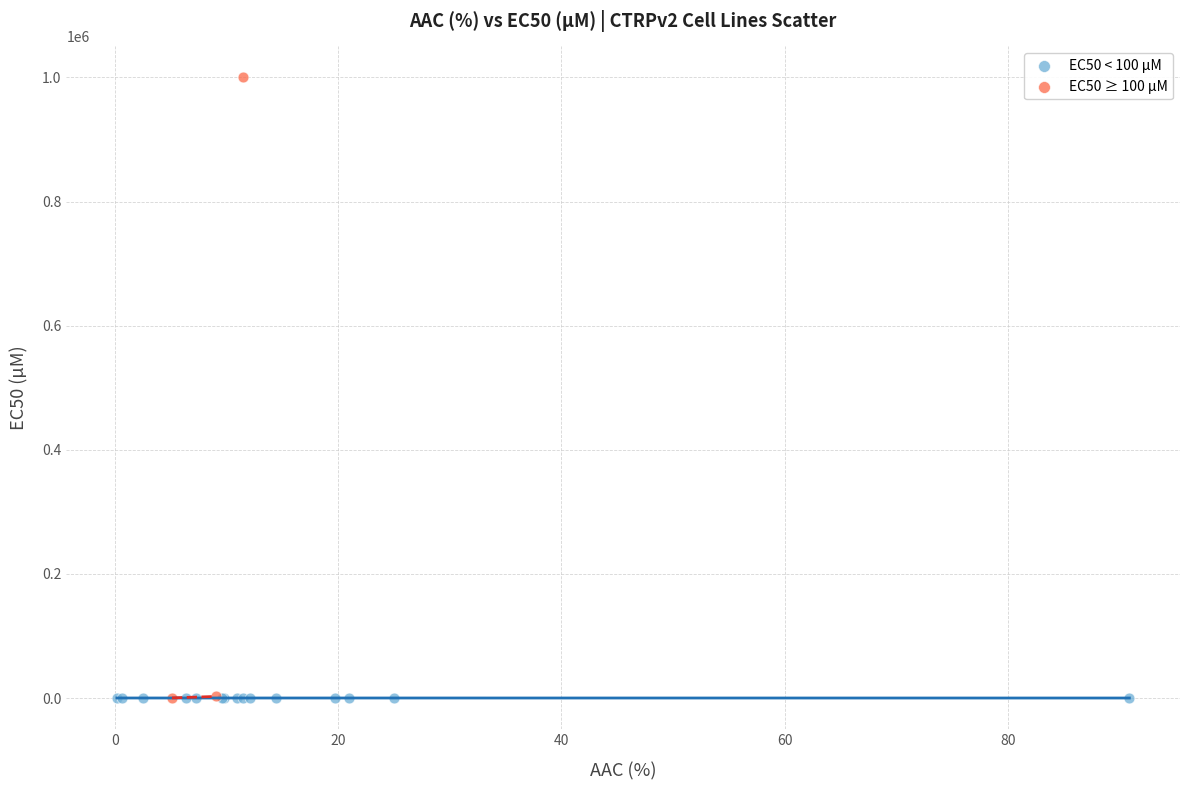

Which series has the largest Y range (max minus min)?

EC50 ≥ 100 µM